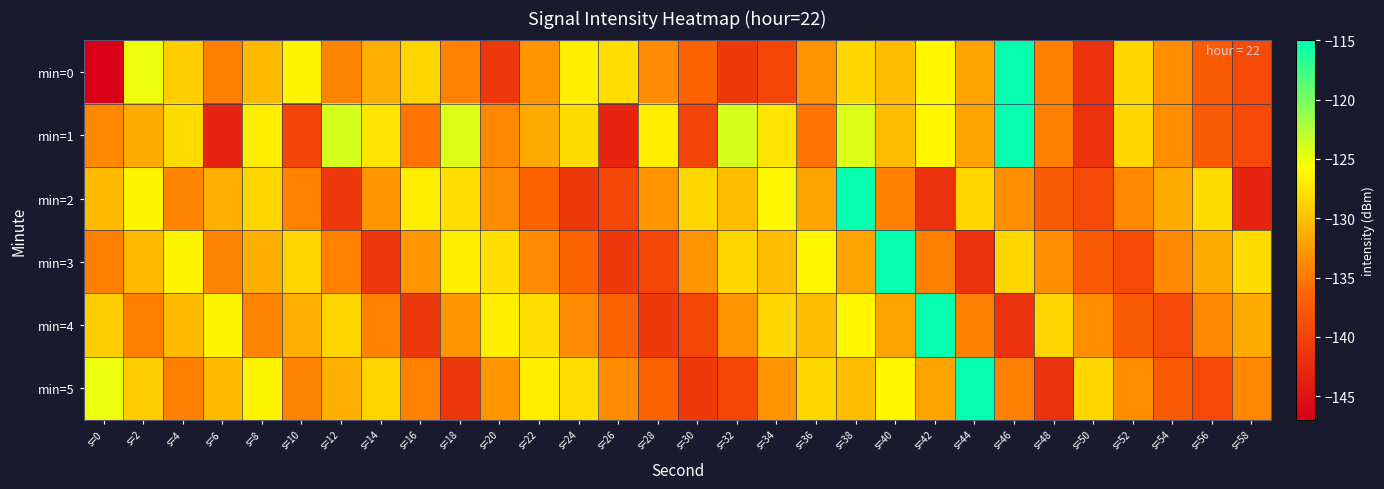

Reading left to right, transcribe all the data shown in this chart.

min=0: s=0=-147.0	s=2=-124.9	s=4=-129.0	s=6=-134.6	s=8=-130.5	s=10=-126.4	s=12=-134.2	s=14=-131.1	s=16=-128.6	s=18=-134.4	s=20=-141.1	s=22=-133.0	s=24=-126.8	s=26=-127.9	s=28=-133.7	s=30=-136.7	s=32=-140.8	s=34=-139.6	s=36=-133.1	s=38=-128.4	s=40=-130.3	s=42=-126.3	s=44=-132.0	s=46=-115.3	s=48=-134.5	s=50=-141.7	s=52=-128.4	s=54=-133.6	s=56=-137.5	s=58=-139.3
min=1: s=0=-134.0	s=2=-131.5	s=4=-128.0	s=6=-143.2	s=8=-126.8	s=10=-139.7	s=12=-123.9	s=14=-127.4	s=16=-135.3	s=18=-124.2	s=20=-134.0	s=22=-131.5	s=24=-128.0	s=26=-143.2	s=28=-126.8	s=30=-139.7	s=32=-123.9	s=34=-127.4	s=36=-135.3	s=38=-124.2	s=40=-130.3	s=42=-126.3	s=44=-132.0	s=46=-115.3	s=48=-134.5	s=50=-141.7	s=52=-128.4	s=54=-133.6	s=56=-137.5	s=58=-139.3
min=2: s=0=-130.5	s=2=-126.4	s=4=-134.2	s=6=-131.1	s=8=-128.6	s=10=-134.4	s=12=-141.1	s=14=-133.0	s=16=-126.8	s=18=-127.9	s=20=-133.7	s=22=-136.7	s=24=-140.8	s=26=-139.6	s=28=-133.1	s=30=-128.4	s=32=-130.3	s=34=-126.3	s=36=-132.0	s=38=-115.3	s=40=-134.5	s=42=-141.7	s=44=-128.4	s=46=-133.6	s=48=-137.5	s=50=-139.3	s=52=-134.0	s=54=-131.5	s=56=-128.0	s=58=-143.2
min=3: s=0=-134.6	s=2=-130.5	s=4=-126.4	s=6=-134.2	s=8=-131.1	s=10=-128.6	s=12=-134.4	s=14=-141.1	s=16=-133.0	s=18=-126.8	s=20=-127.9	s=22=-133.7	s=24=-136.7	s=26=-140.8	s=28=-139.6	s=30=-133.1	s=32=-128.4	s=34=-130.3	s=36=-126.3	s=38=-132.0	s=40=-115.3	s=42=-134.5	s=44=-141.7	s=46=-128.4	s=48=-133.6	s=50=-137.5	s=52=-139.3	s=54=-134.0	s=56=-131.5	s=58=-128.0
min=4: s=0=-129.0	s=2=-134.6	s=4=-130.5	s=6=-126.4	s=8=-134.2	s=10=-131.1	s=12=-128.6	s=14=-134.4	s=16=-141.1	s=18=-133.0	s=20=-126.8	s=22=-127.9	s=24=-133.7	s=26=-136.7	s=28=-140.8	s=30=-139.6	s=32=-133.1	s=34=-128.4	s=36=-130.3	s=38=-126.3	s=40=-132.0	s=42=-115.3	s=44=-134.5	s=46=-141.7	s=48=-128.4	s=50=-133.6	s=52=-137.5	s=54=-139.3	s=56=-134.0	s=58=-131.5
min=5: s=0=-124.9	s=2=-129.0	s=4=-134.6	s=6=-130.5	s=8=-126.4	s=10=-134.2	s=12=-131.1	s=14=-128.6	s=16=-134.4	s=18=-141.1	s=20=-133.0	s=22=-126.8	s=24=-127.9	s=26=-133.7	s=28=-136.7	s=30=-140.8	s=32=-139.6	s=34=-133.1	s=36=-128.4	s=38=-130.3	s=40=-126.3	s=42=-132.0	s=44=-115.3	s=46=-134.5	s=48=-141.7	s=50=-128.4	s=52=-133.6	s=54=-137.5	s=56=-139.3	s=58=-134.0